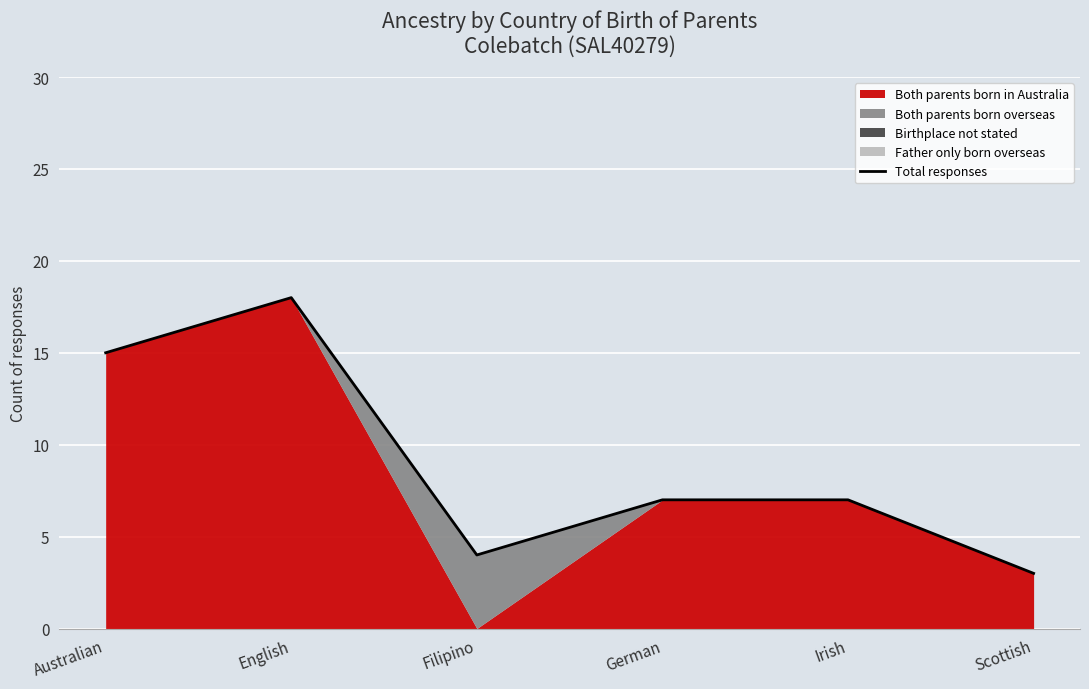

Which label corresponds to the smallest value in the chart?

Scottish